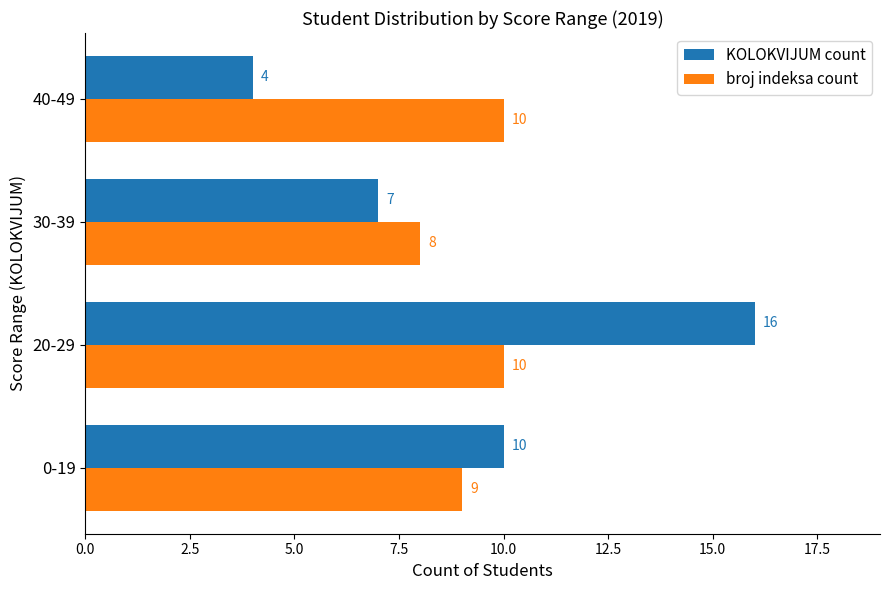

What is the difference between the maximum and minimum values in the broj indeksa count series?

2